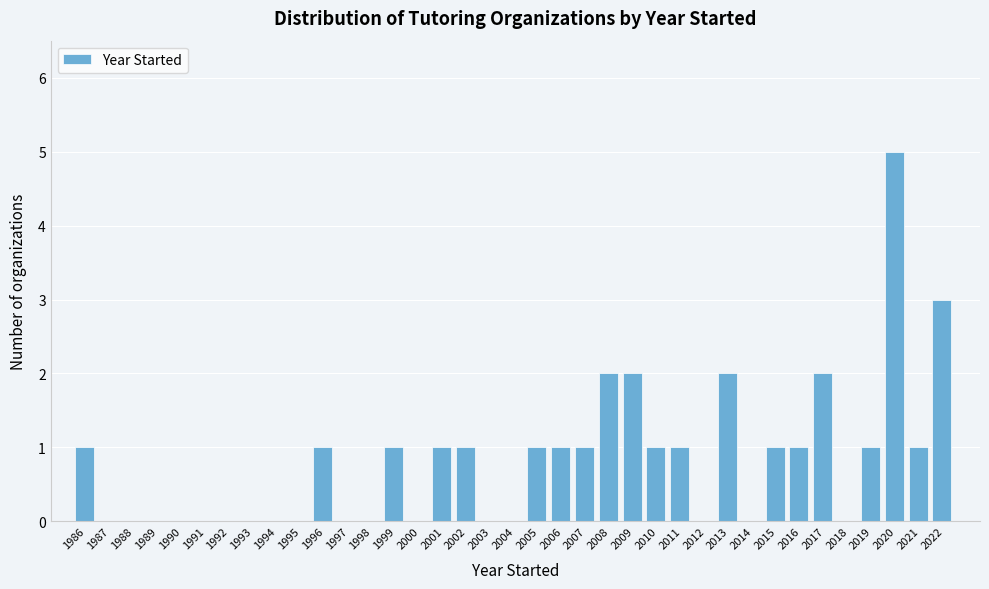

True or false: the data shows 0 at 2000.

True